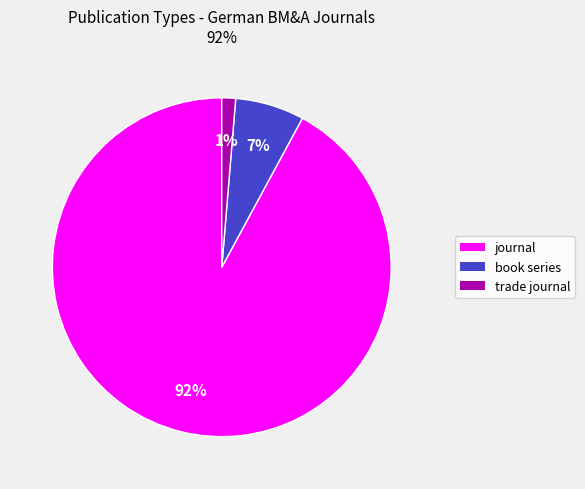

What is the smallest slice in the pie chart?

trade journal